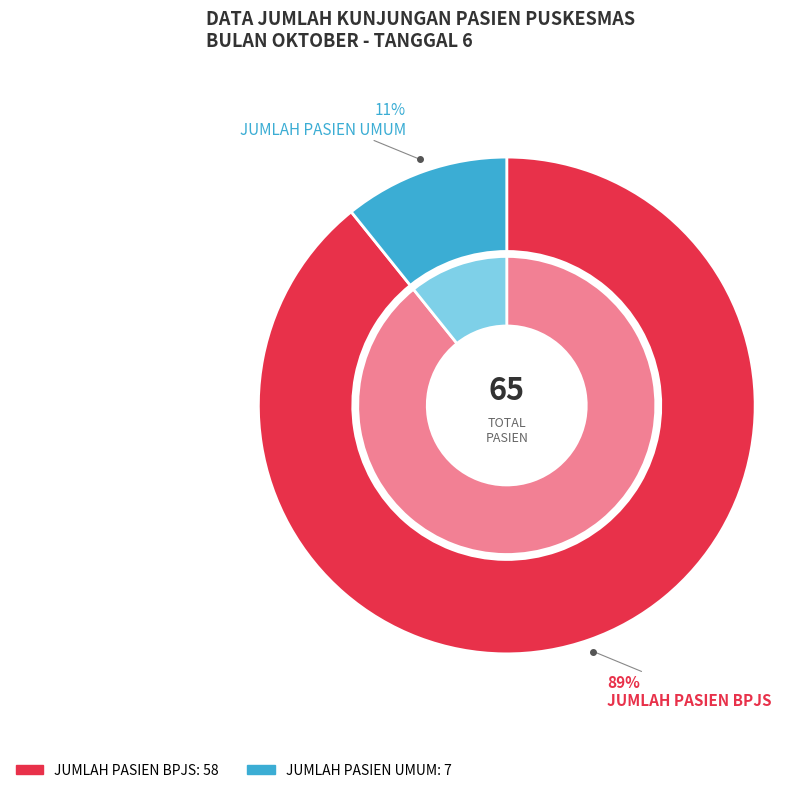

What is the change in value from JUMLAH PASIEN BPJS to JUMLAH PASIEN UMUM?

-51